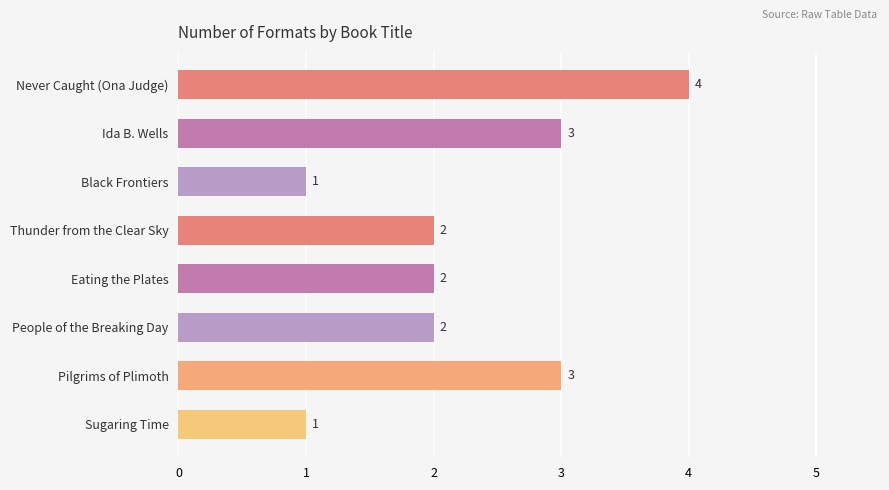

How many categories are shown in the chart?

8